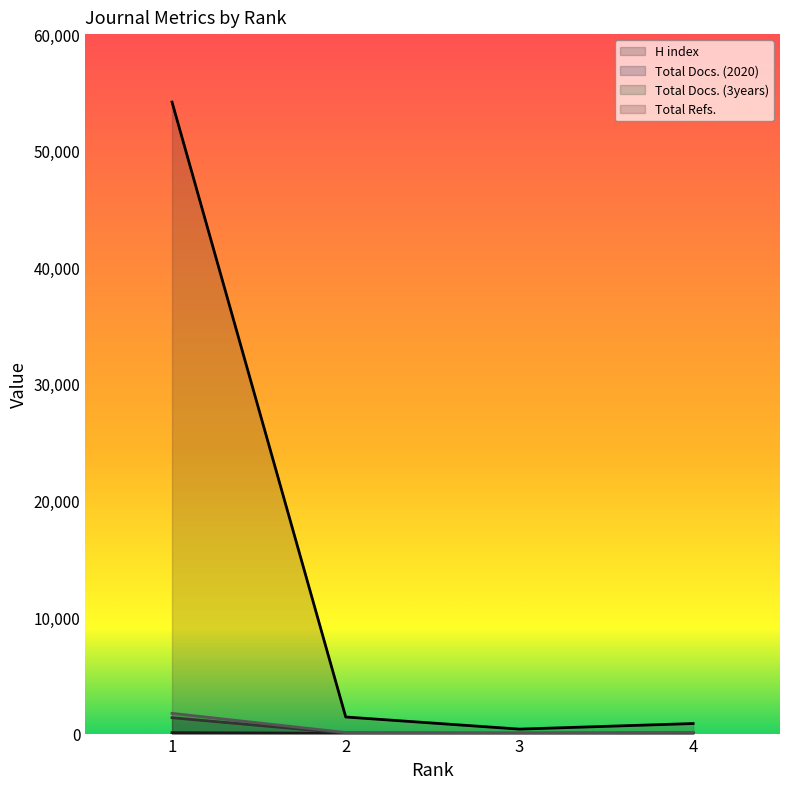

Reading left to right, transcribe all the data shown in this chart.

H index: 1=79	2=23	3=22	4=27
Total Docs. (2020): 1=1361	2=41	3=10	4=21
Total Docs. (3years): 1=1736	2=90	3=65	4=103
Total Refs.: 1=54170	2=1422	3=383	4=862